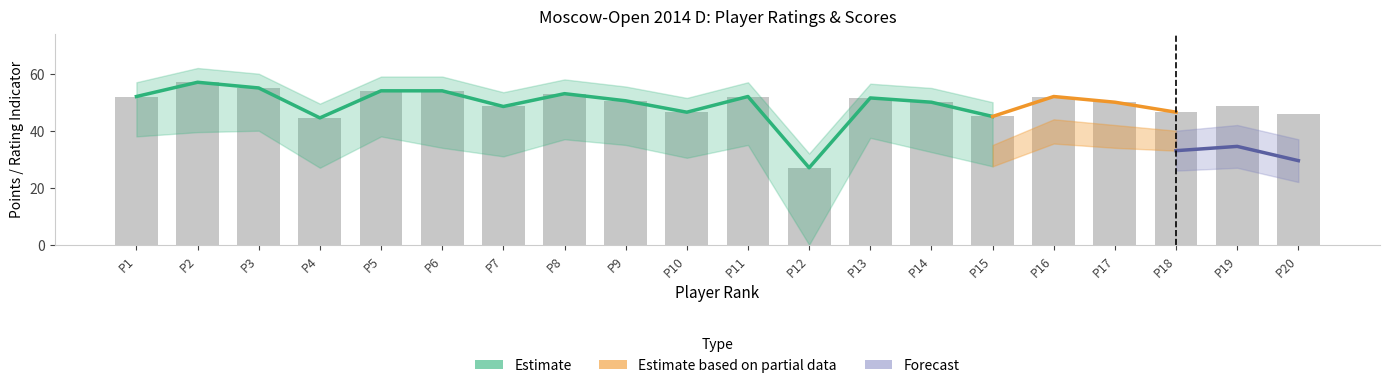

What is the difference between the Estimate lower values at 19 and 12?

34.0